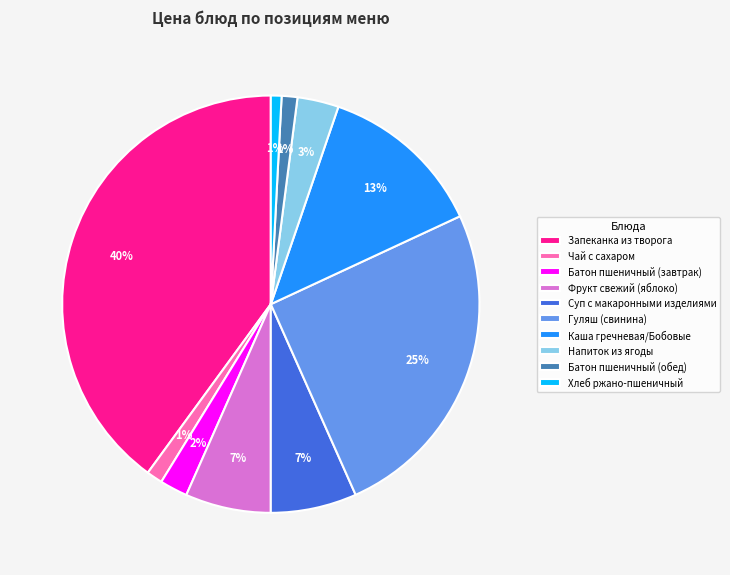

Does Хлеб ржано-пшеничный account for over 50% of the chart?

No